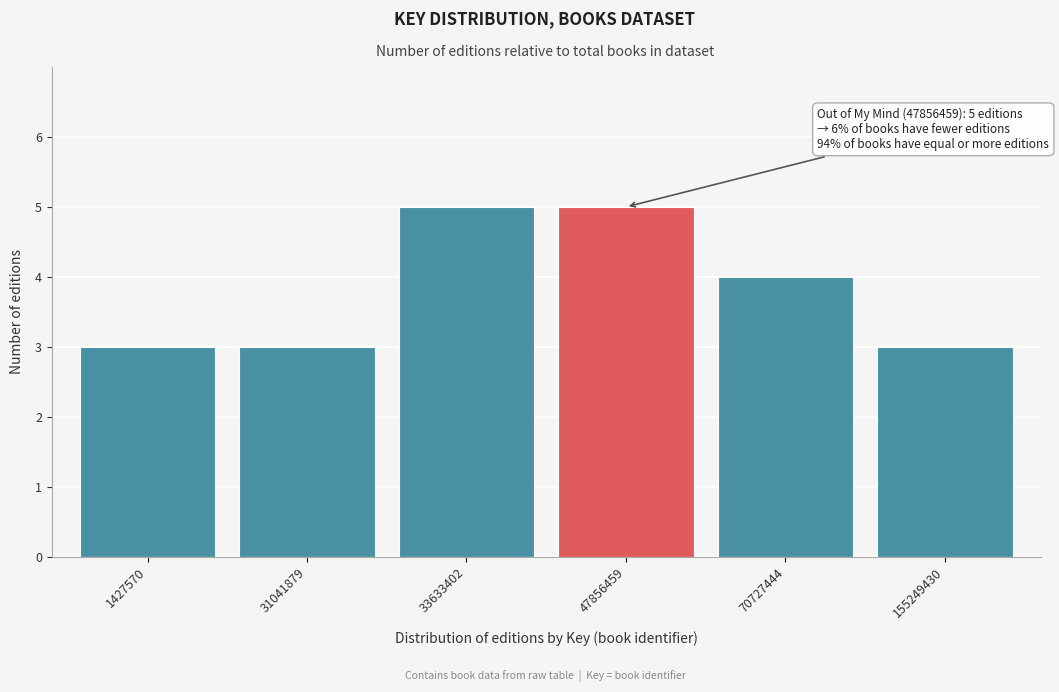

Reading left to right, extract all data points from this chart.

3	3	5	5	4	3